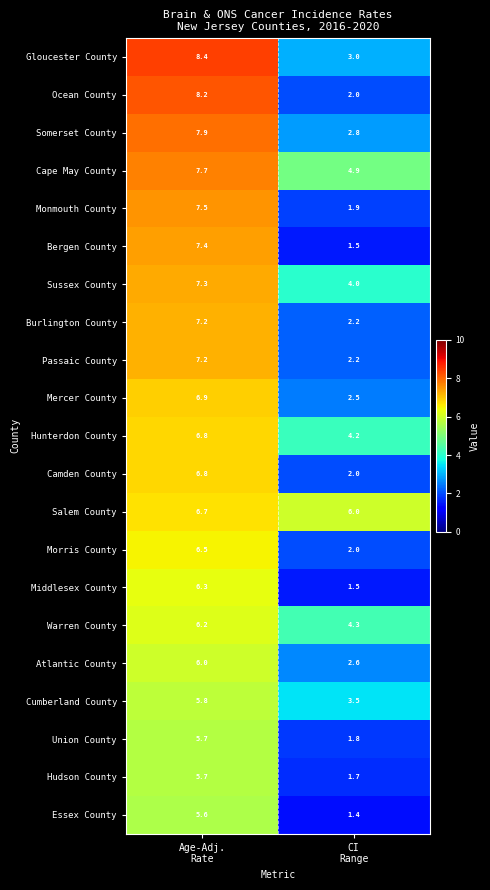

What is the difference between the maximum and minimum values in the Ocean County series?

6.2